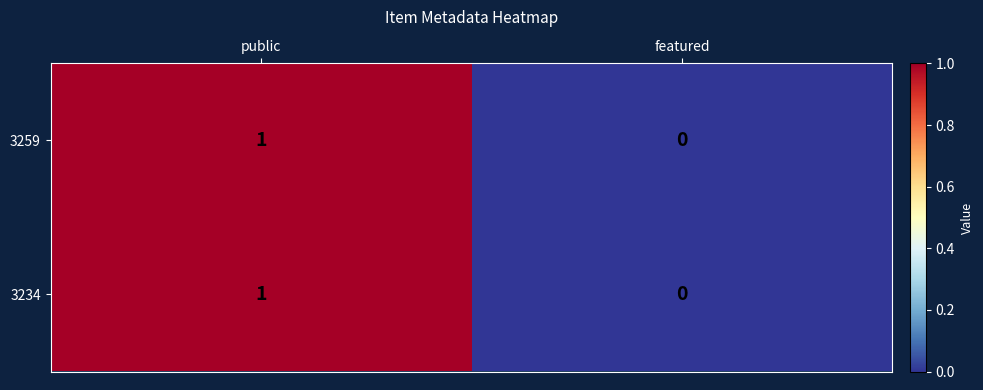

What is the total value across all series at public?

2